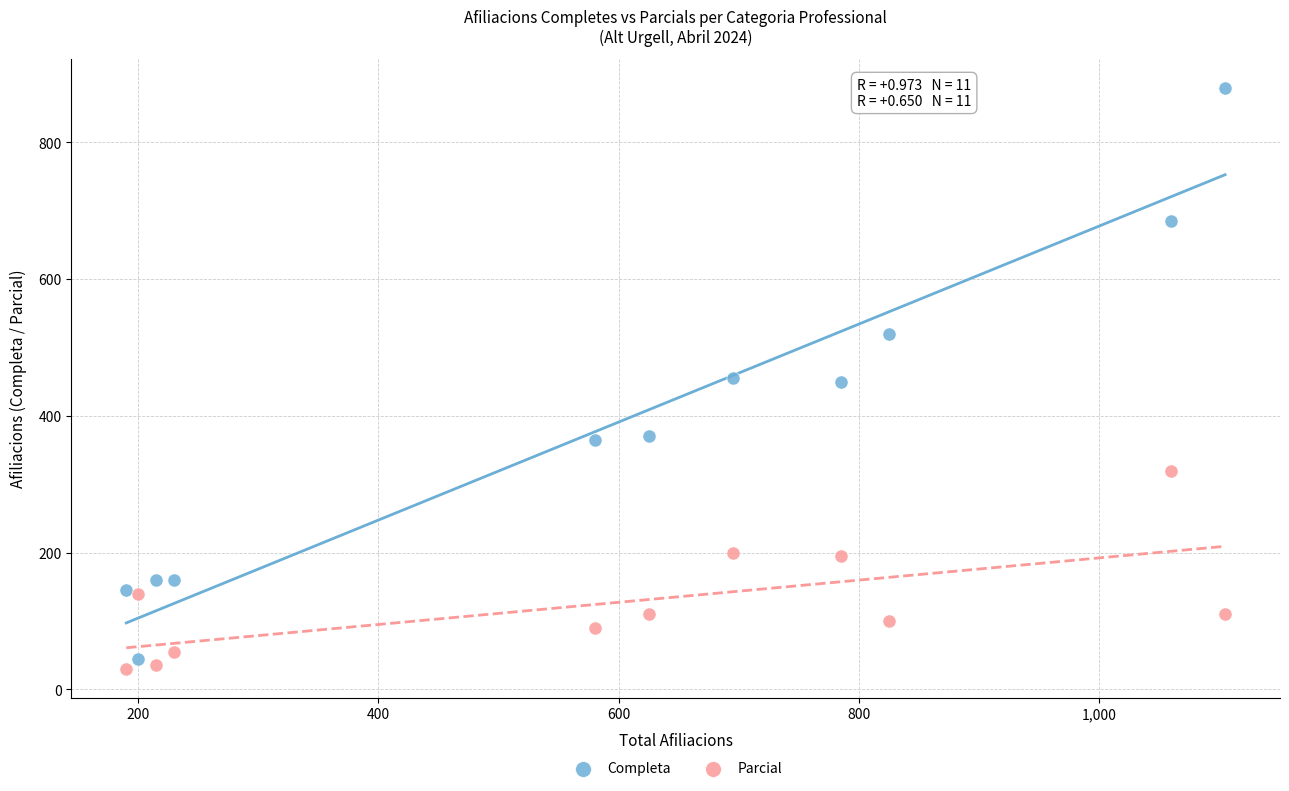

What are all the series names shown in the legend?

Completa, Parcial